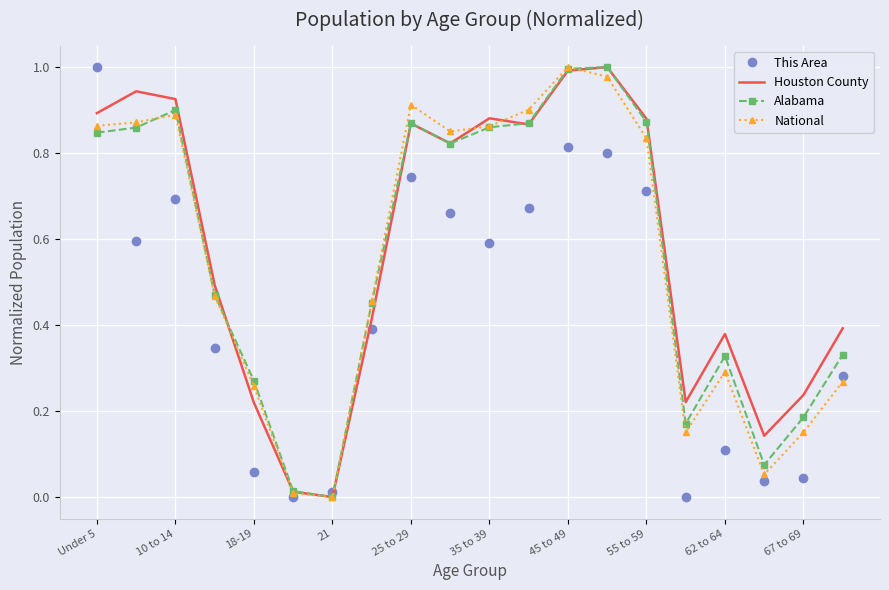

True or false: This Area and Houston County intersect in this chart.

True